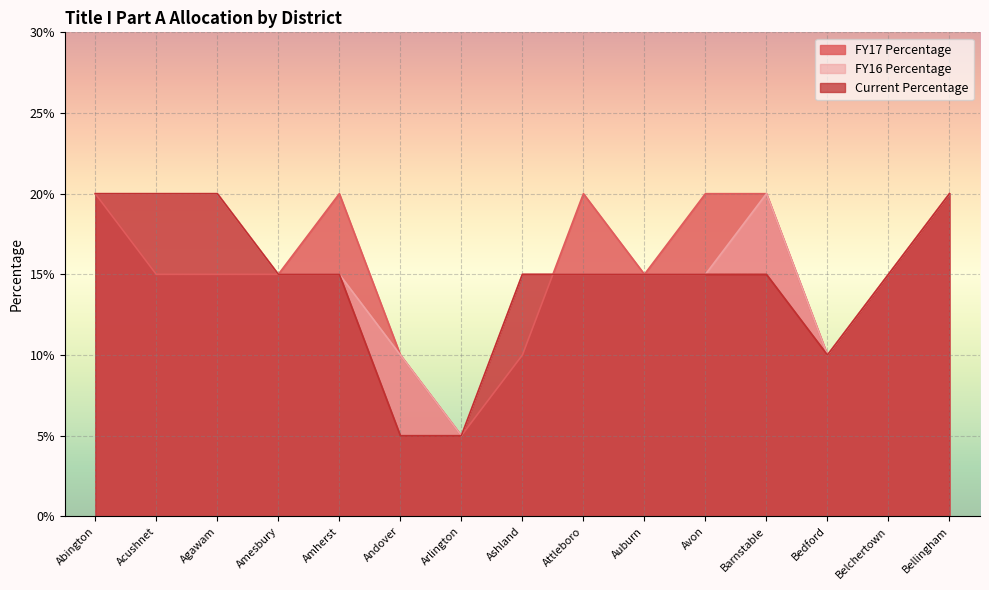

What are all the series names shown in the legend?

FY17 Percentage, FY16 Percentage, Current Percentage